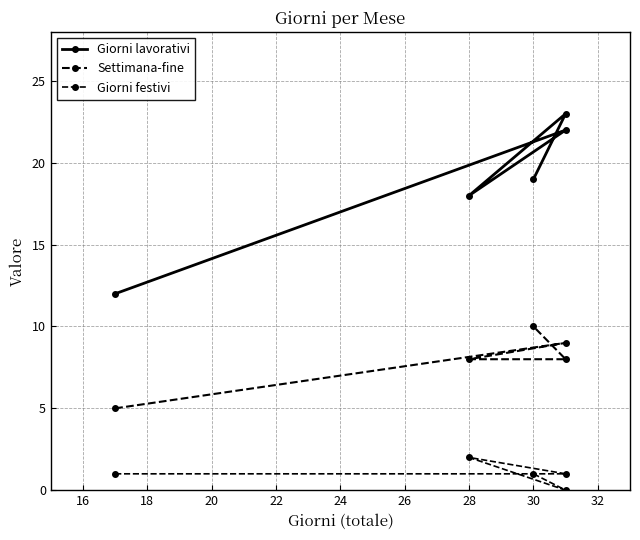

How many Giorni festivi values are between 1 and 2?

4